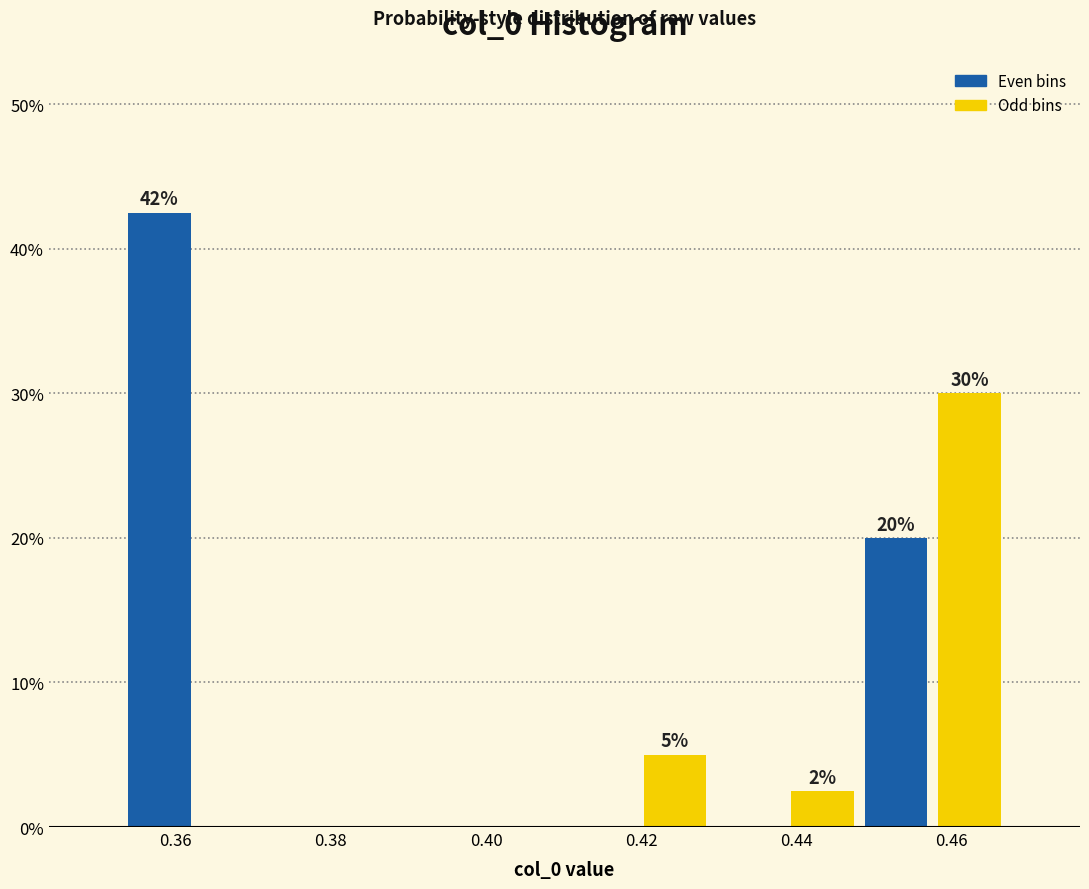

Which range on the x-axis has the tallest bar?

0.354 to 0.362